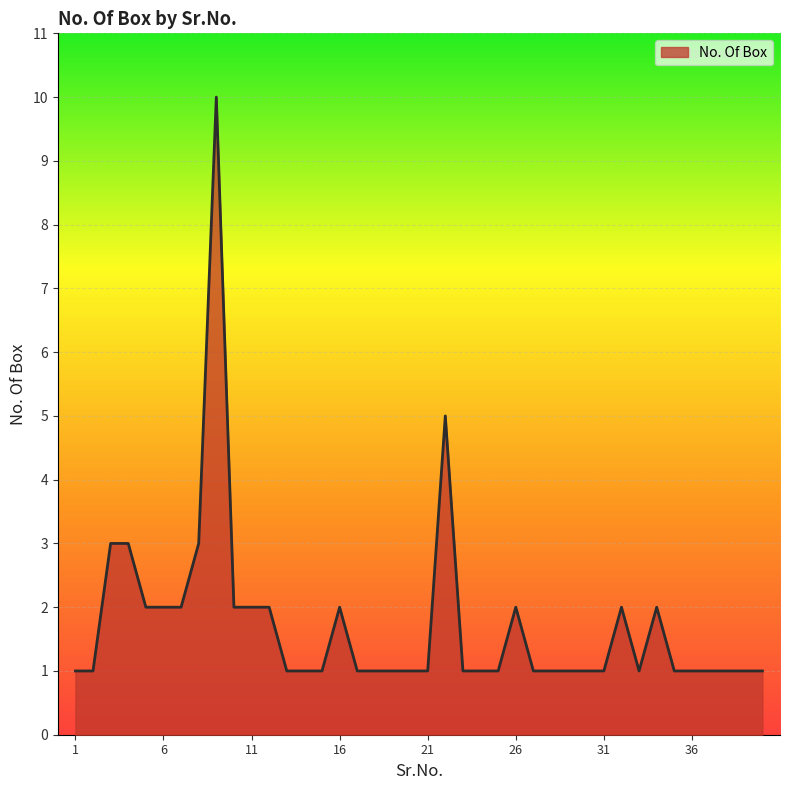

What is the difference between the maximum and minimum values?

9